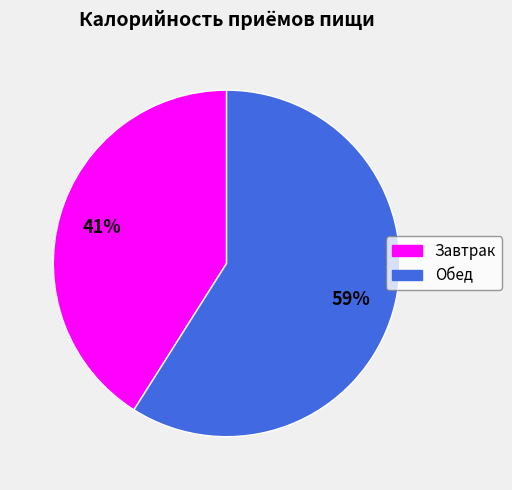

Which category has the biggest portion of the pie?

Обед